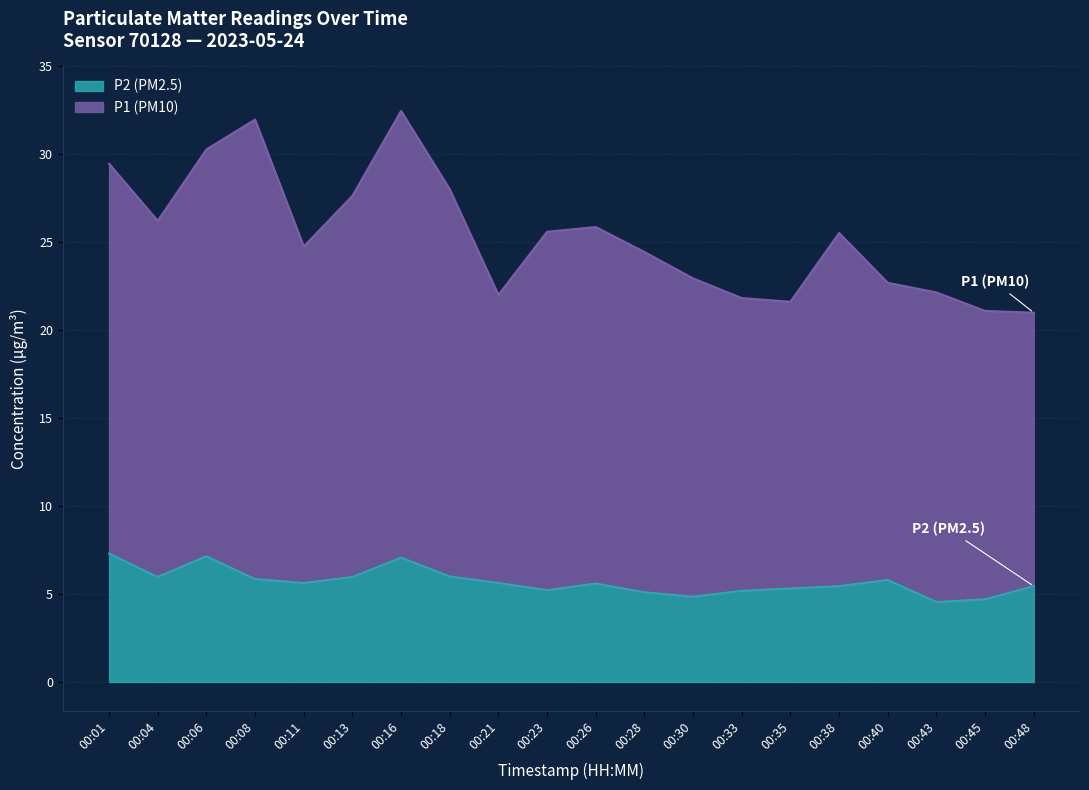

True or false: P1 (PM10) and P2 (PM2.5) cross at least once.

False